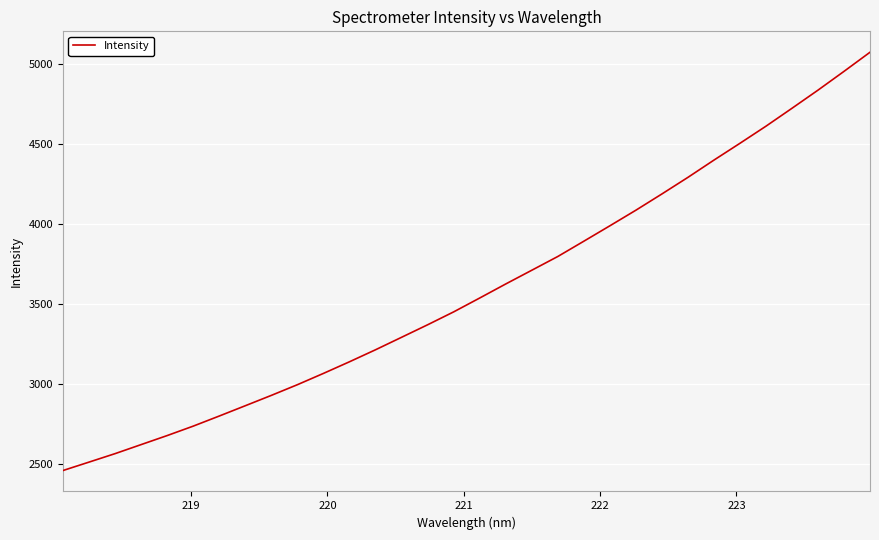

Does the chart have visible grid lines?

Yes